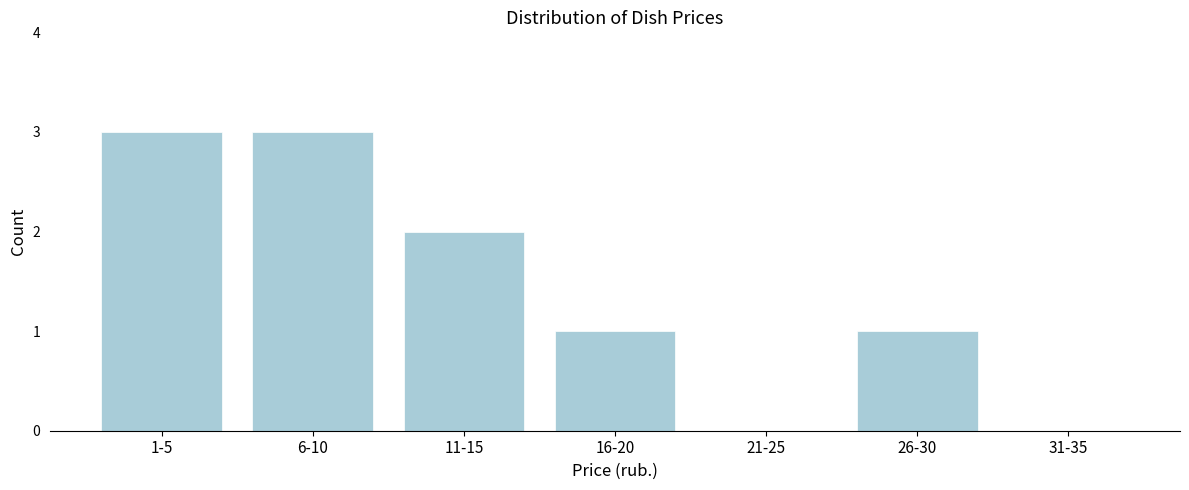

Reading left to right, transcribe all the data shown in this chart.

1-5=3	6-10=3	11-15=2	16-20=1	21-25=0	26-30=1	31-35=0